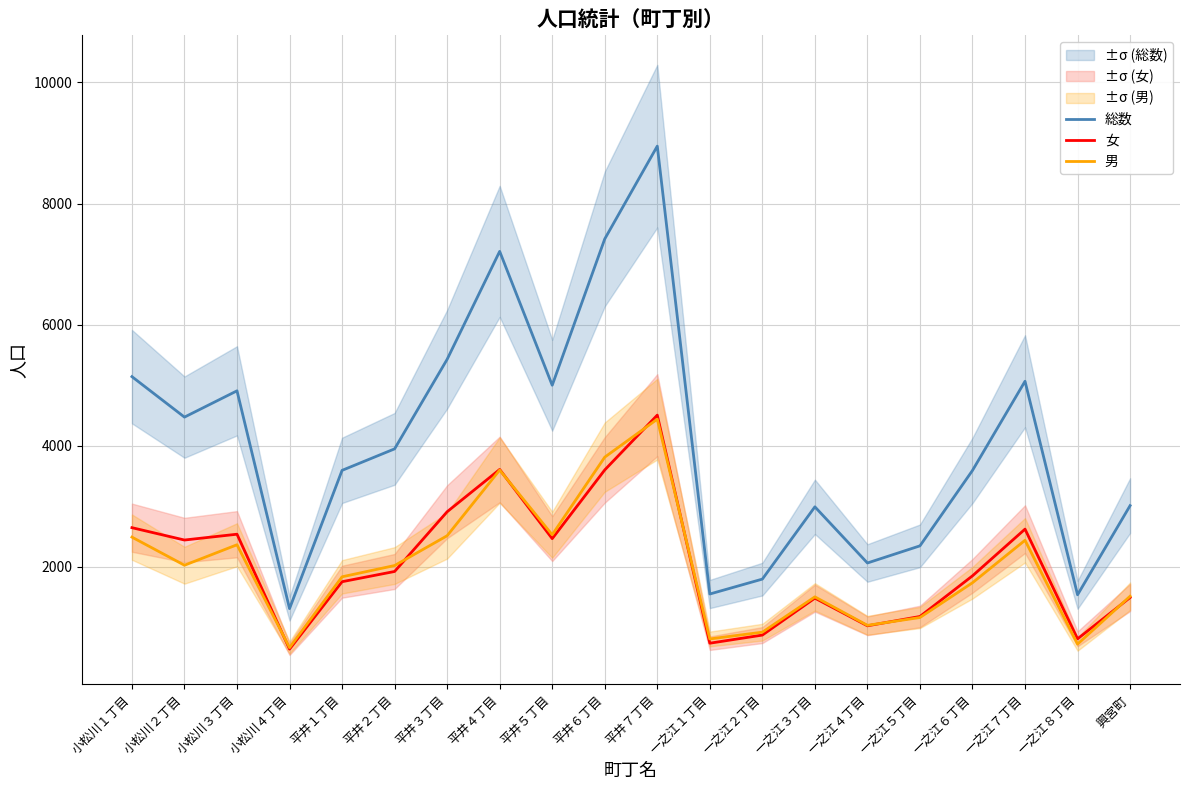

Reading right to left, list all the values displayed in this chart.

総数: 3013	1541	5066	3594	2349	2066	2993	1800	1554	8947	7415	5000	7210	5428	3950	3595	1313	4908	4474	5142
女: 1496	814	2625	1854	1183	1029	1486	876	742	4507	3602	2468	3610	2912	1926	1757	644	2541	2445	2649
男: 1517	727	2441	1740	1166	1037	1507	924	812	4440	3813	2532	3600	2516	2024	1838	669	2367	2029	2493